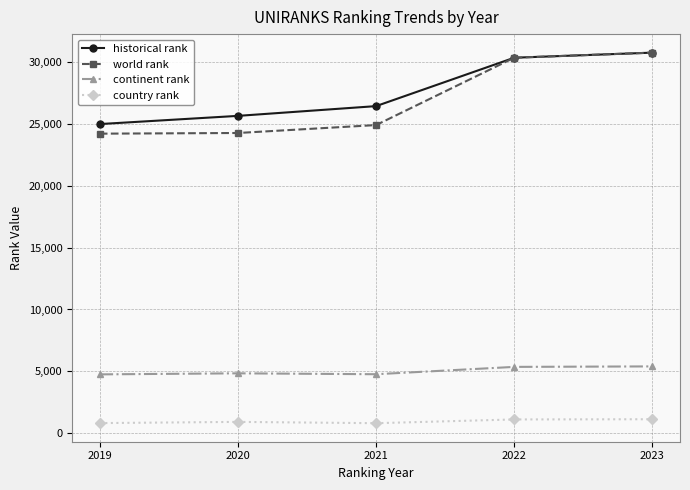

Is the value of country rank at 2020 greater than the value of world rank at 2020?

No